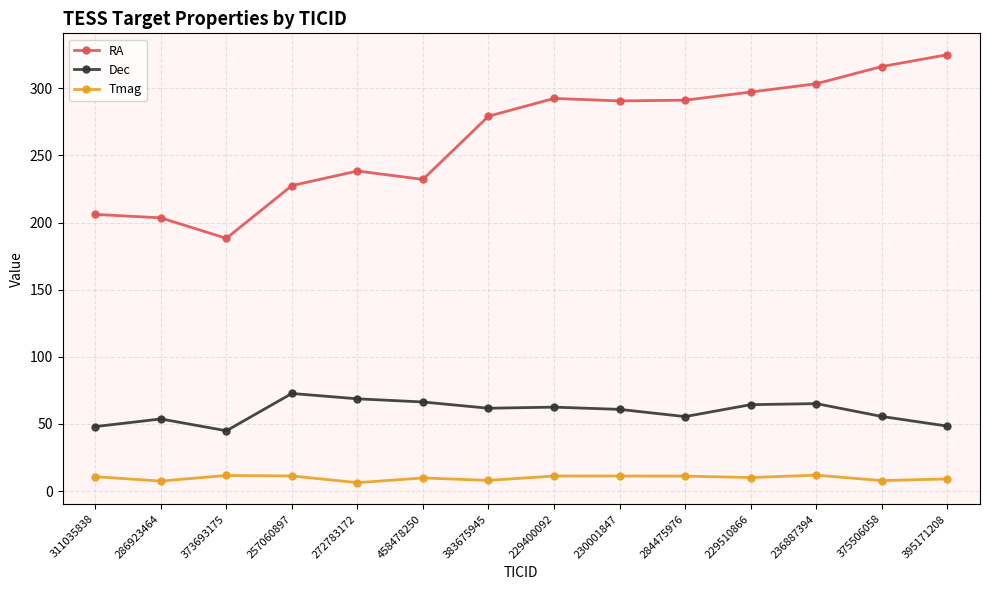

What is the difference between the second highest and second lowest values in the RA series?

112.7